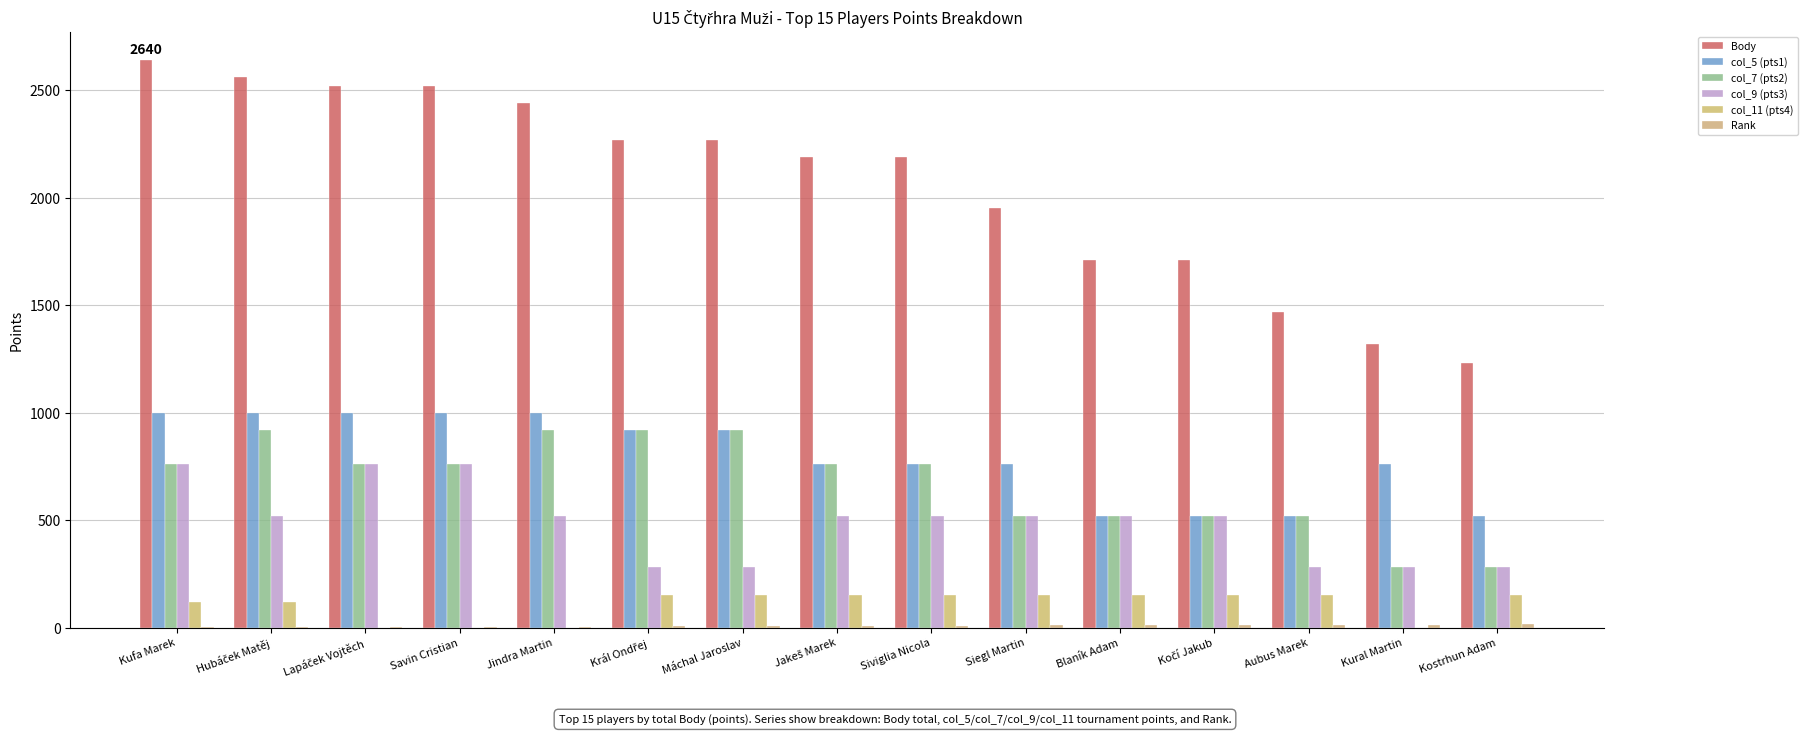

Reading left to right, list all the values displayed in this chart.

Body: 2640	2560	2520	2520	2440	2270	2270	2190	2190	1950	1710	1710	1470	1320	1230
col_5 (pts1): 1000	1000	1000	1000	1000	920	920	760	760	760	520	520	520	760	520
col_7 (pts2): 760	920	760	760	920	920	920	760	760	520	520	520	520	280	280
col_9 (pts3): 760	520	760	760	520	280	280	520	520	520	520	520	280	280	280
col_11 (pts4): 120	120	0	0	0	150	150	150	150	150	150	150	150	0	150
Rank: 1	2	3	3	5	6	6	8	8	10	11	11	13	14	15